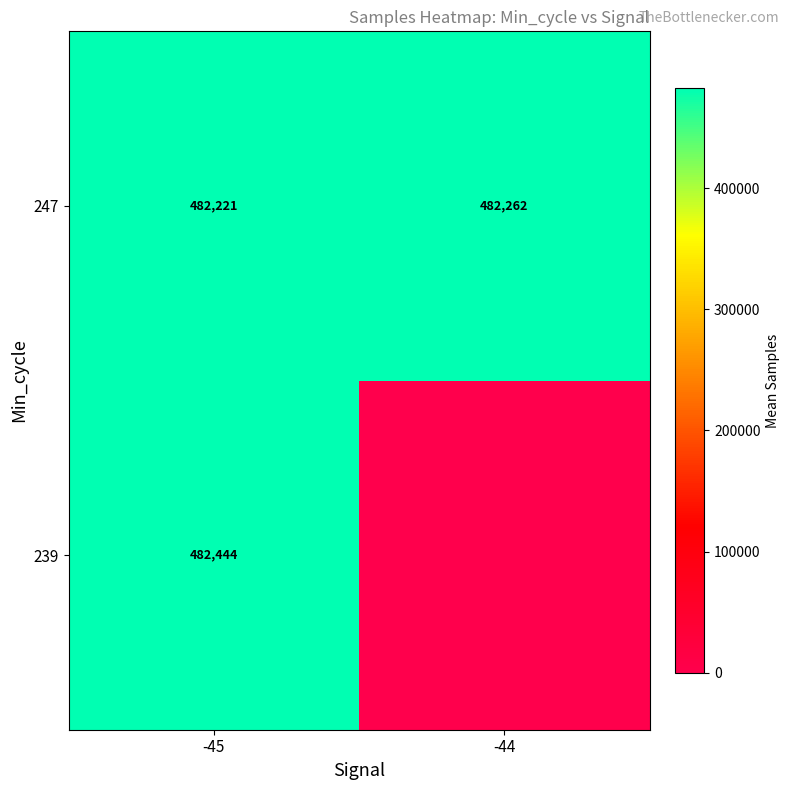

What is the total value across all series at -45?

964664.7